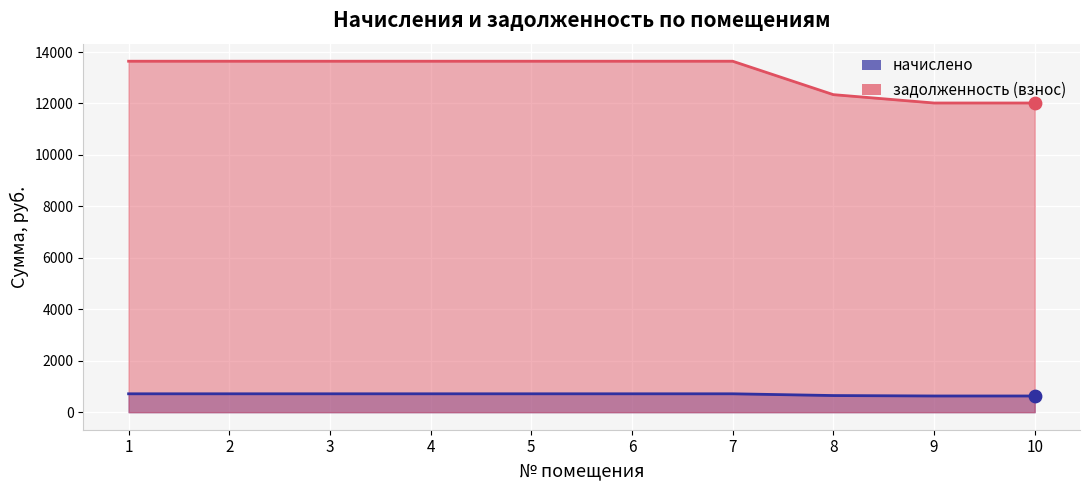

At which category is the sum across all series the highest?

1